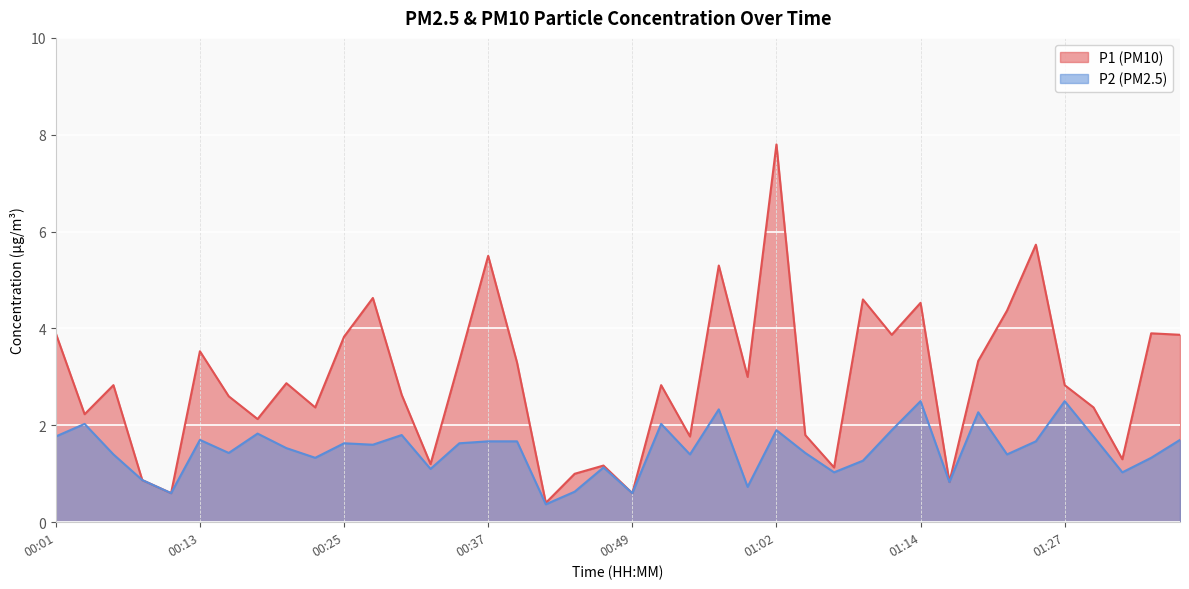

What is the total value across all series at 00:01?

5.7